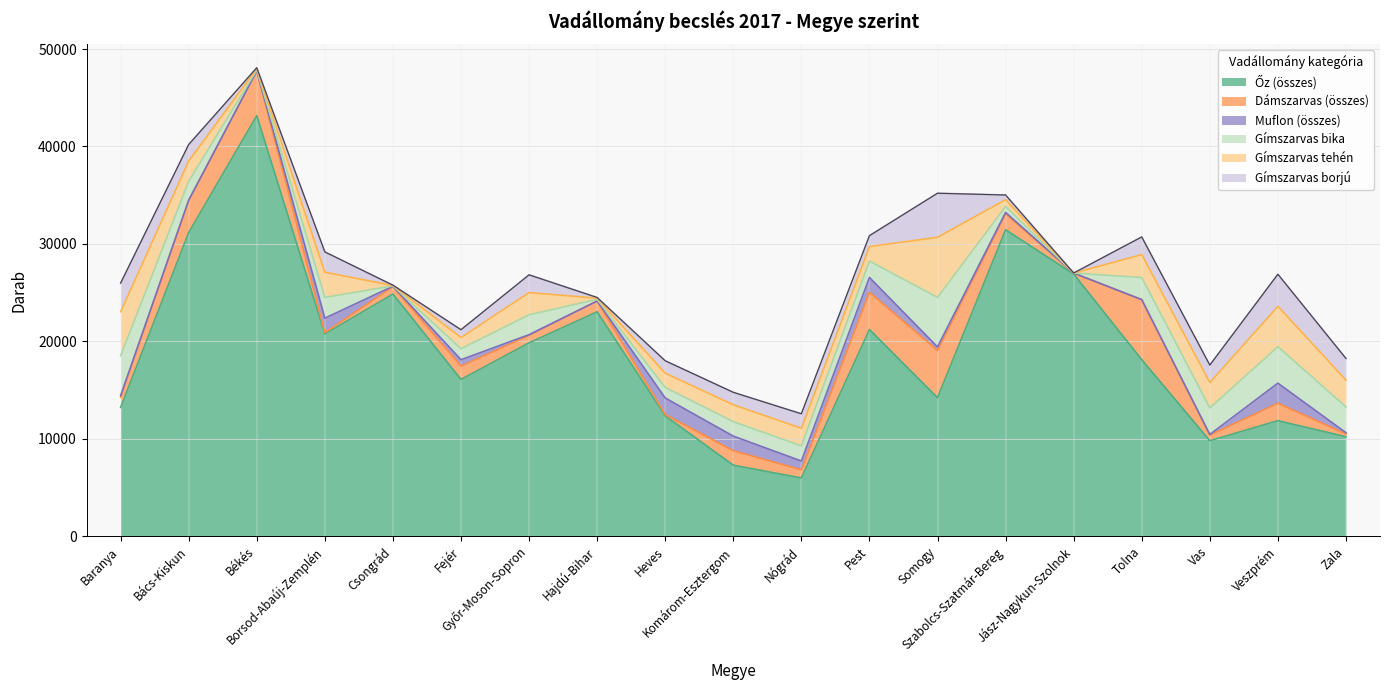

How many intersections are there between Dámszarvas (összes) and Muflon (összes)?

6